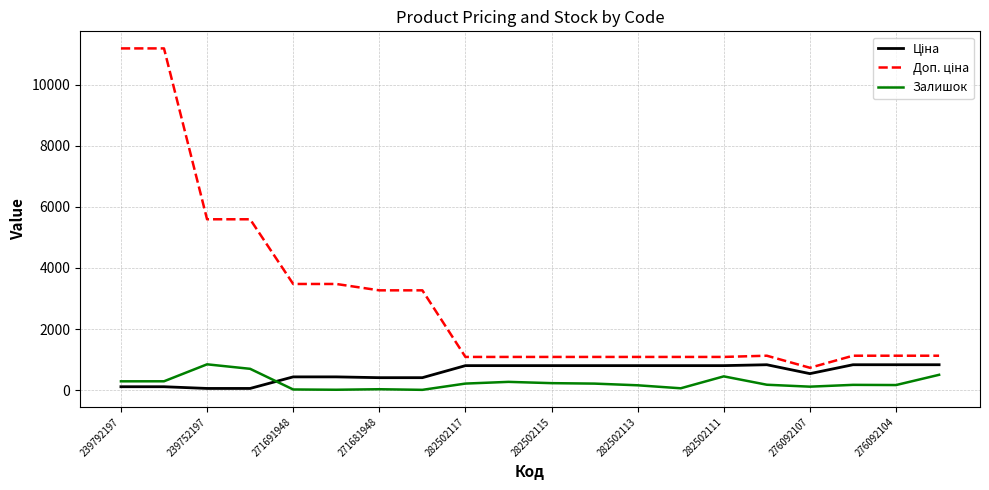

At which label does Доп. ціна first exceed 1126?

239792197